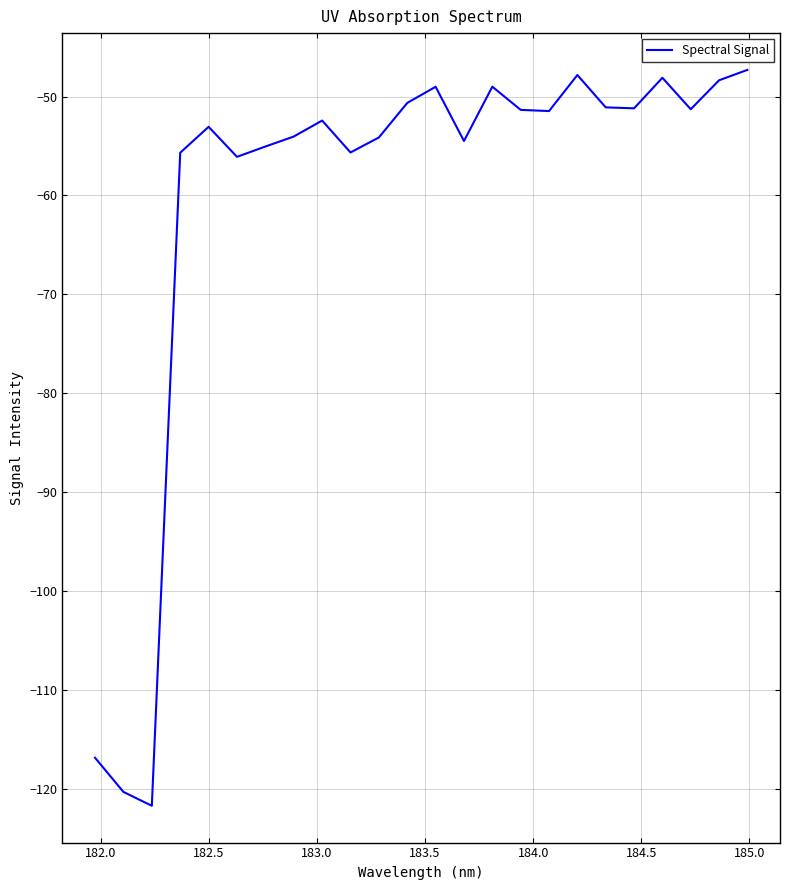

What is the difference between the maximum and minimum values?

74.4